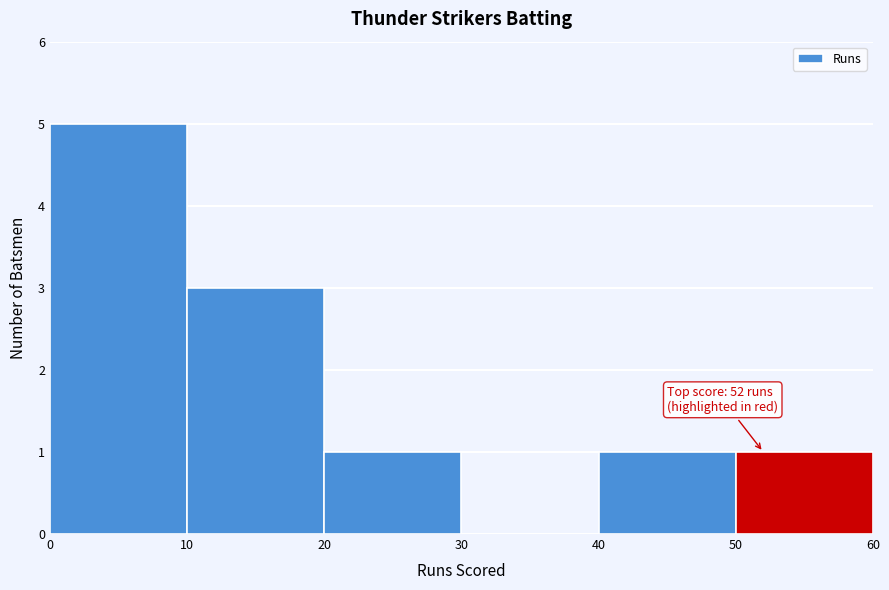

Which range on the x-axis has the tallest bar?

0 to 10